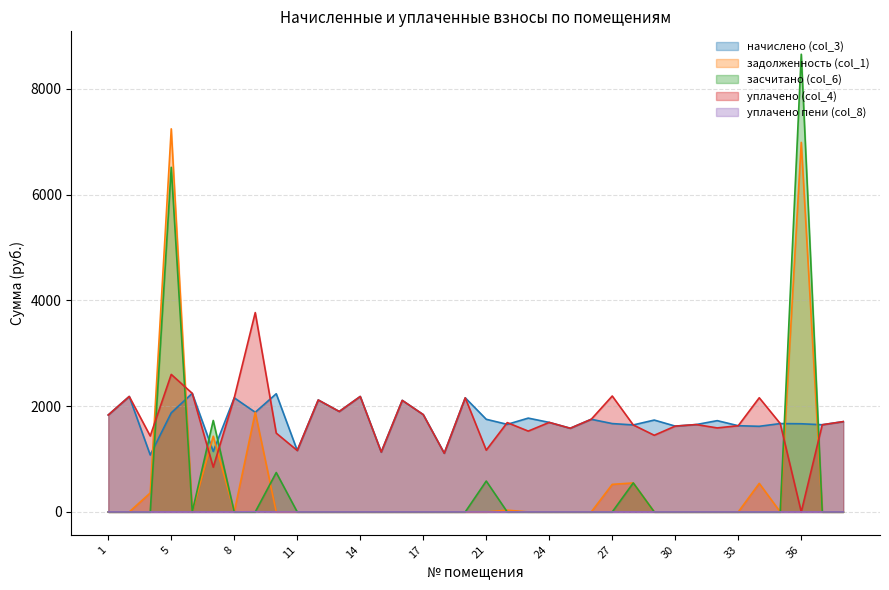

True or false: уплачено (col_4) and уплачено пени (col_8) intersect in this chart.

False